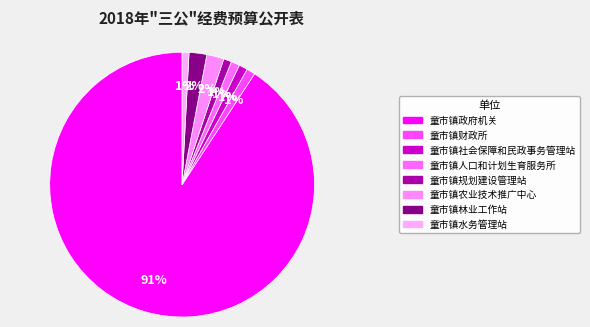

Which category accounts for the majority?

童市镇政府机关